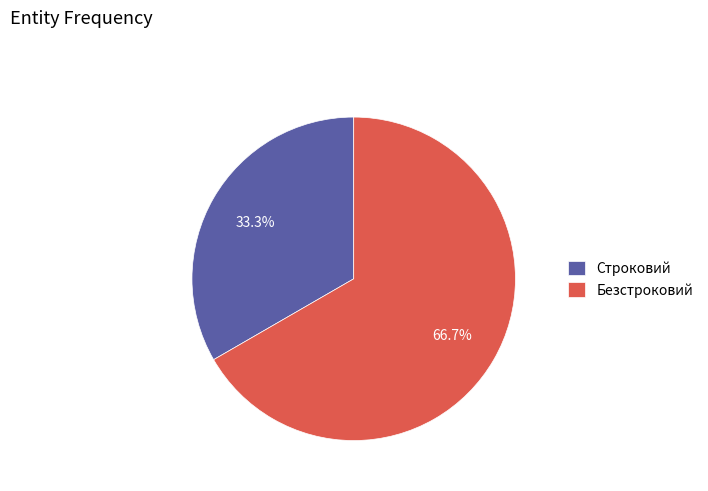

Is it true that Безстроковий is 52% of the pie?

False